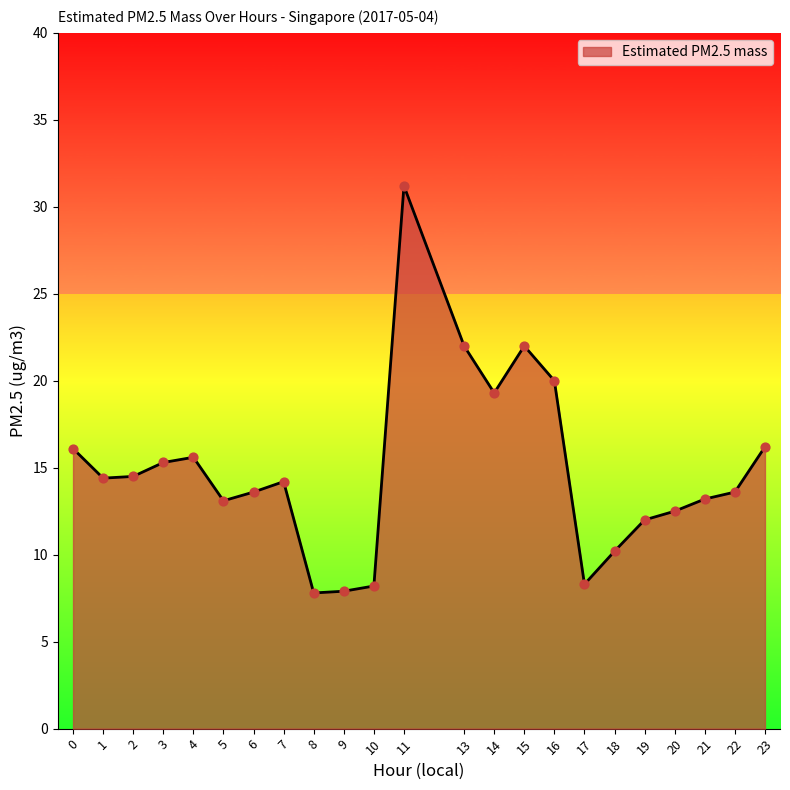

Which has a higher value, 6 or 3?

3